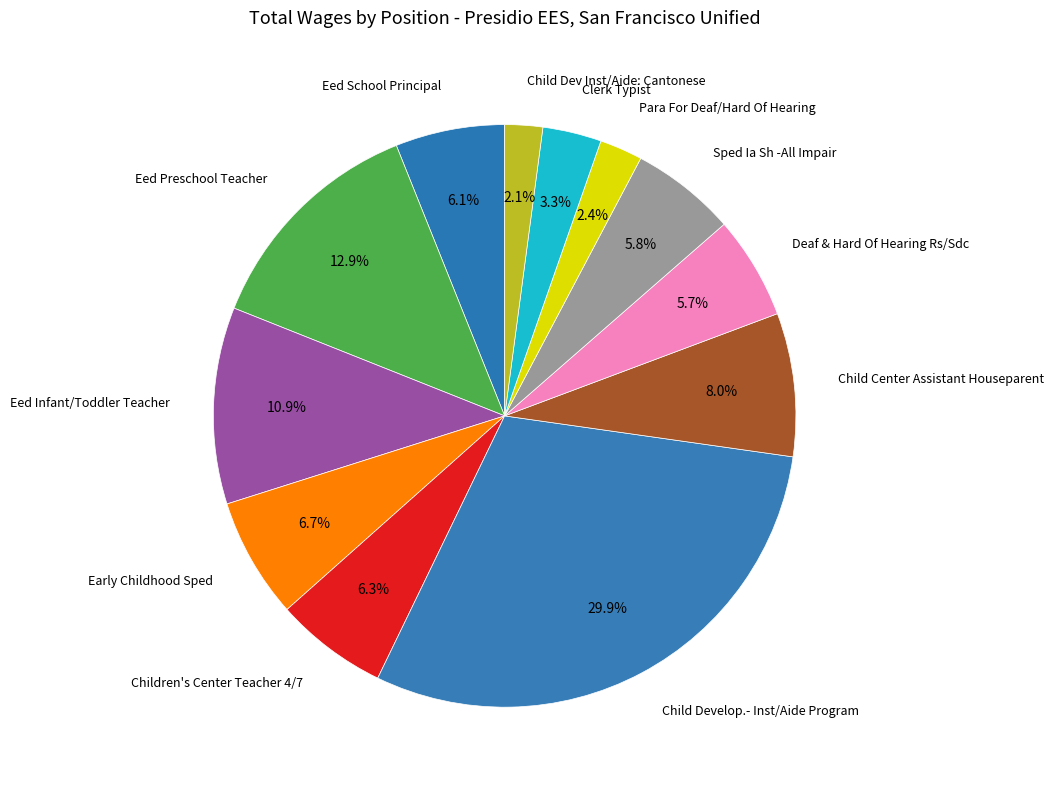

How many slices are in this pie chart?

12